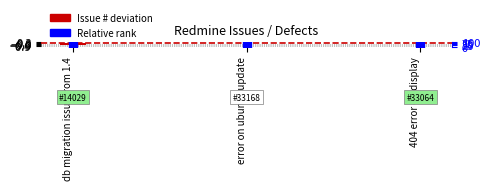

Is the value of Issue # deviation at db migration issue from 1.4 greater than the value of Relative rank at error on ubuntu update?

No